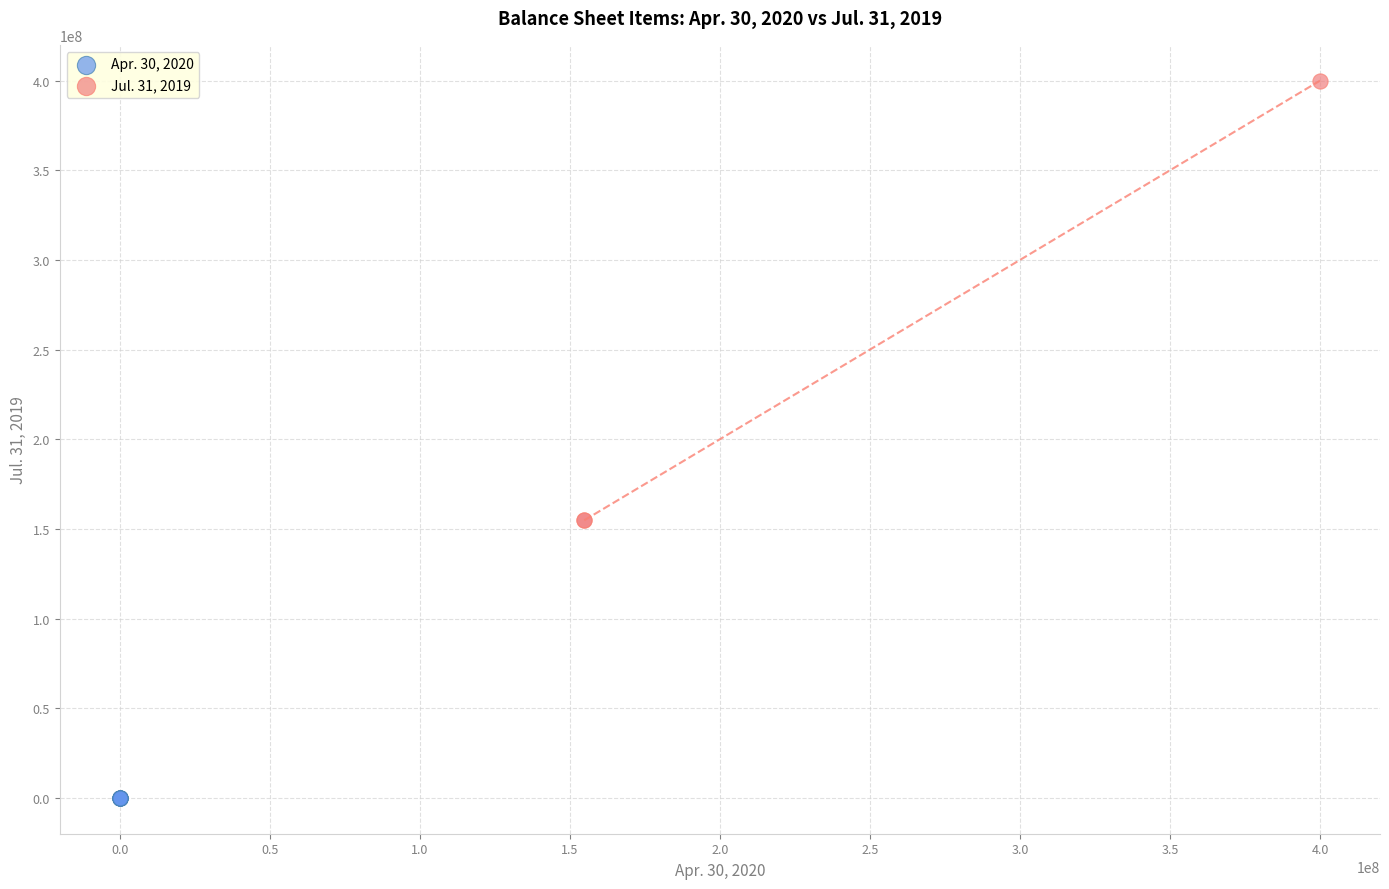

Which series reaches the minimum Y coordinate?

Apr. 30, 2020